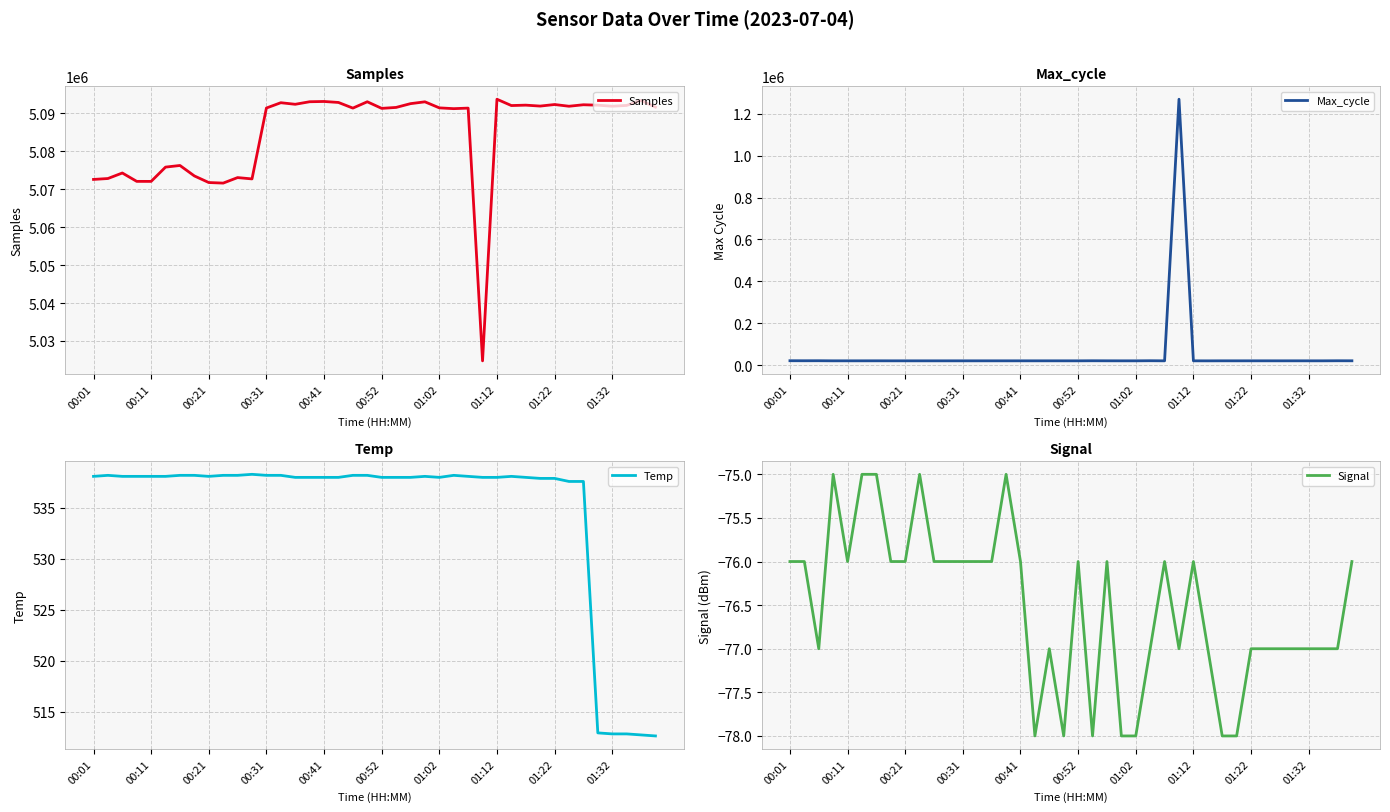

What is the maximum value for Max_cycle?

1270067